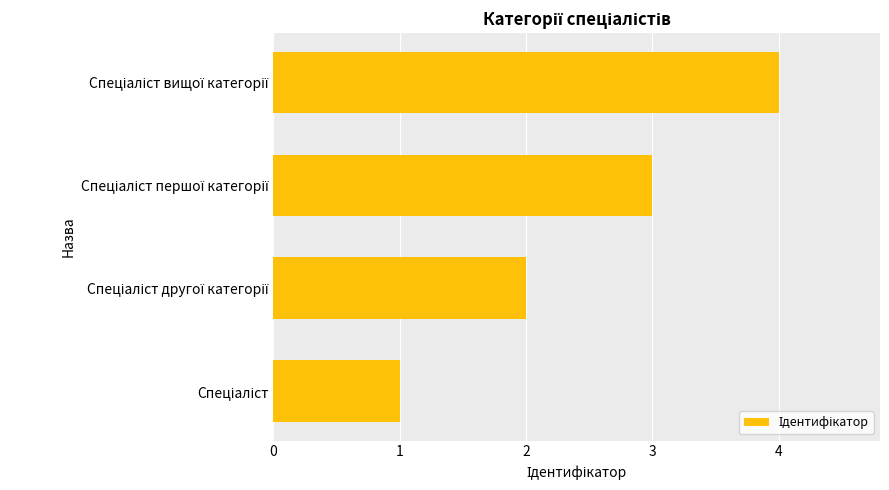

What is the greatest value displayed?

4